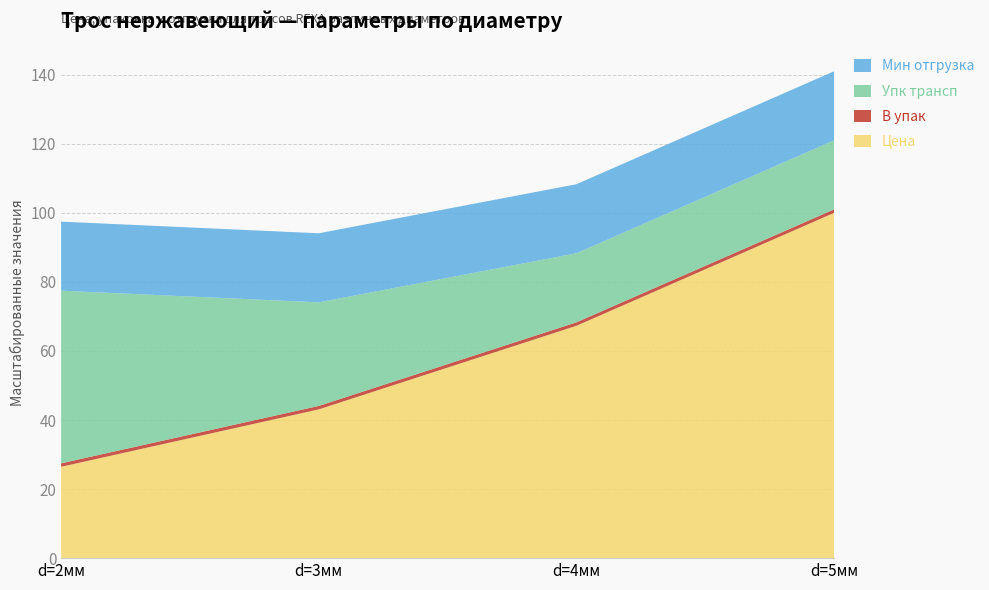

Reading right to left, transcribe all the data shown in this chart.

Цена: d=5мм=5350.0	d=4мм=3600.0	d=3мм=2305.1	d=2мм=1415.5
В упак: d=5мм=1.0	d=4мм=1.0	d=3мм=1.0	d=2мм=1.0
Упк трансп: d=5мм=20.0	d=4мм=20.0	d=3мм=30.0	d=2мм=50.0
Мин отгрузка: d=5мм=20.0	d=4мм=20.0	d=3мм=20.0	d=2мм=20.0